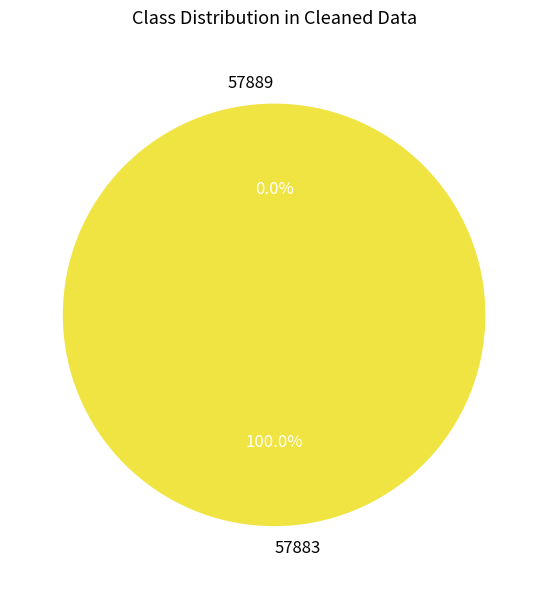

Which category has the biggest portion of the pie?

57883